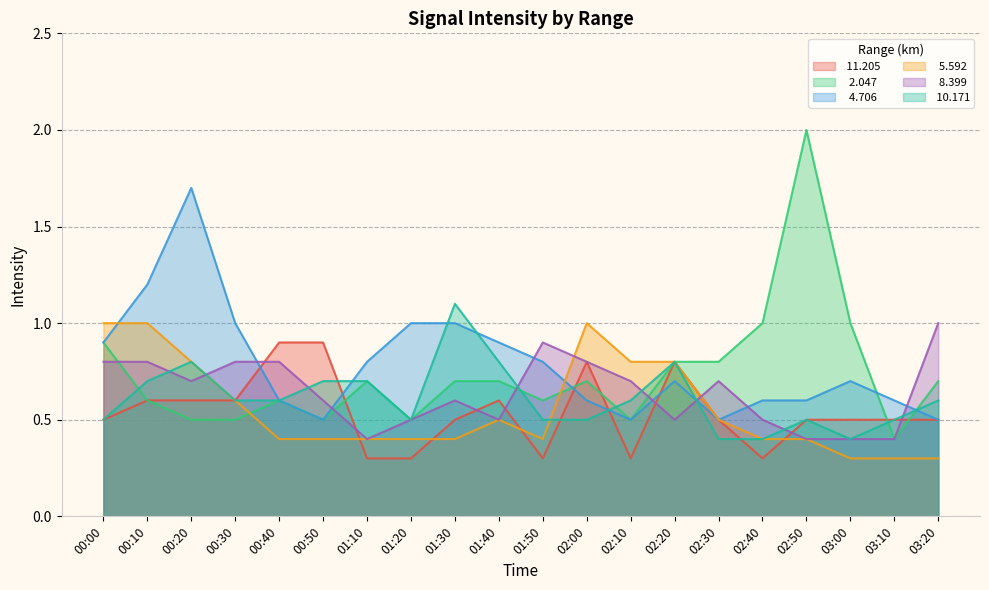

What is the difference between the   4.706 values at 02:40 and 01:50?

0.2